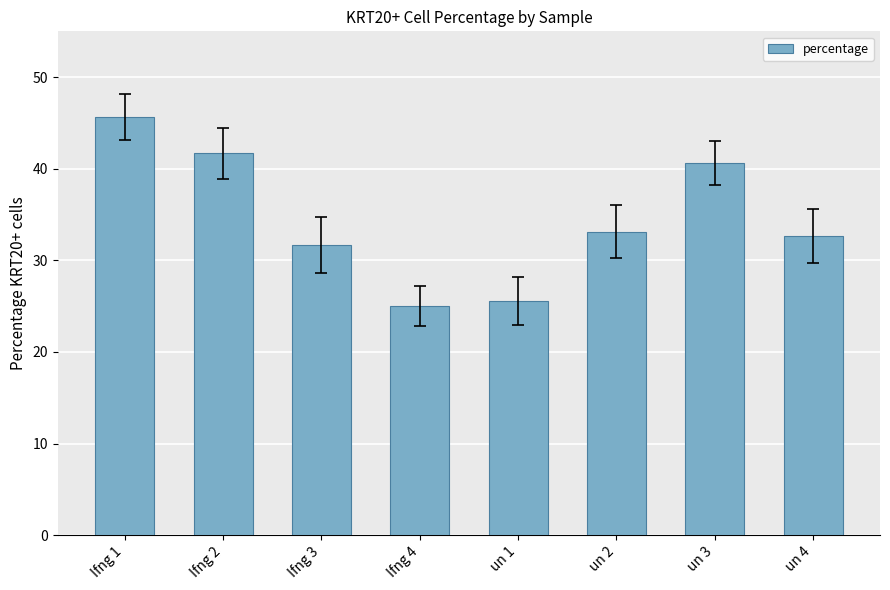

What is the ratio of the value at Ifng 1 to the value at Ifng 2?

1.1